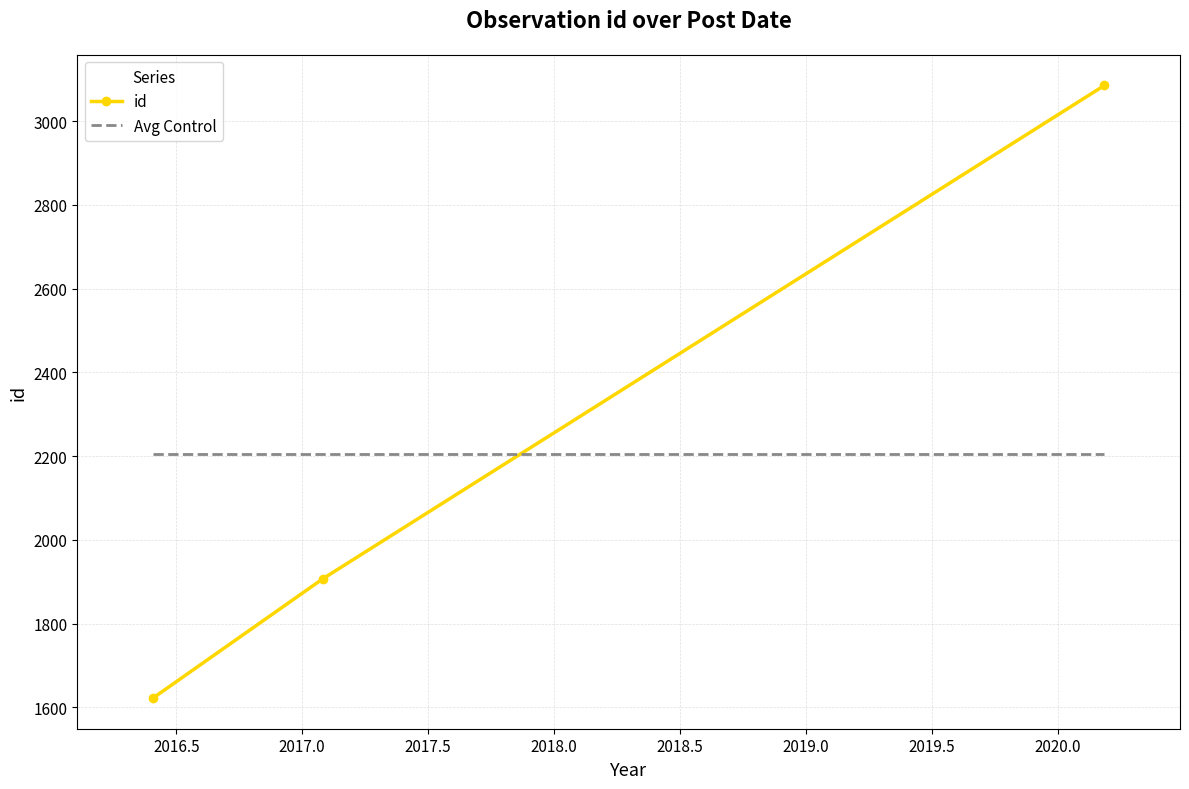

What is the minimum value shown in the chart?

1622.0